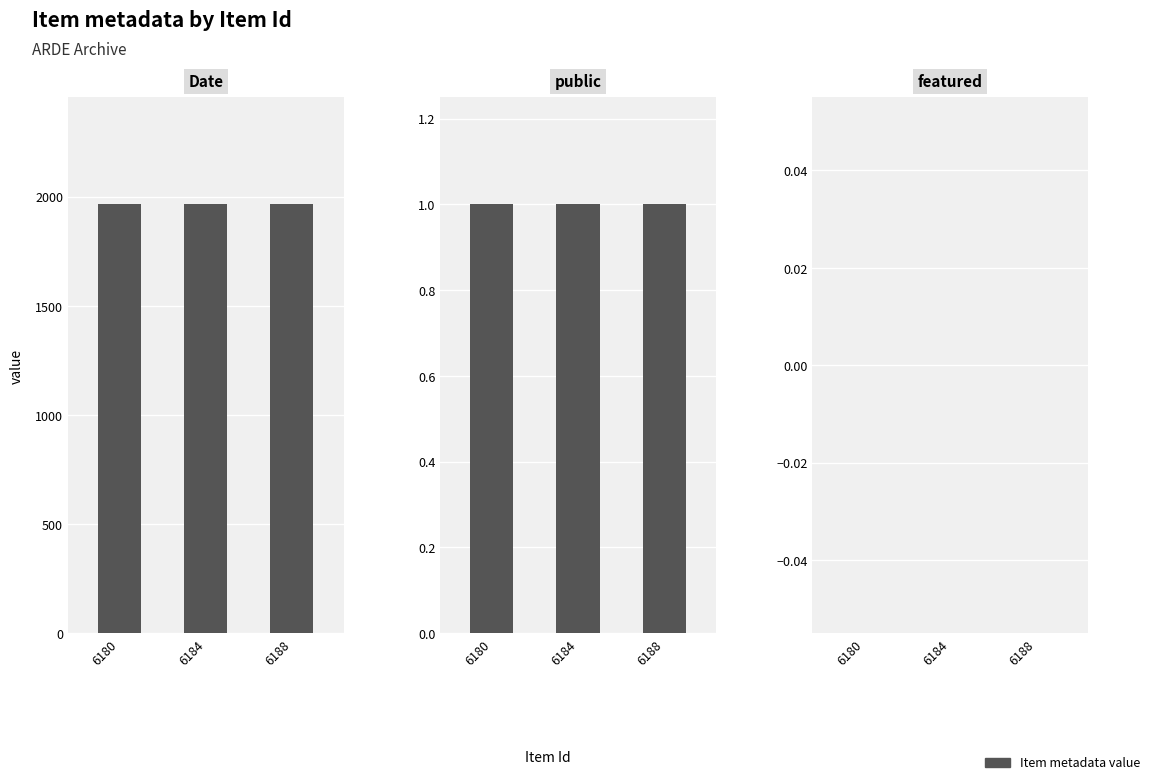

Reading left to right, list all the values displayed in this chart.

Date: 6180=1964	6184=1964	6188=1964
public: 6180=1	6184=1	6188=1
featured: 6180=0	6184=0	6188=0